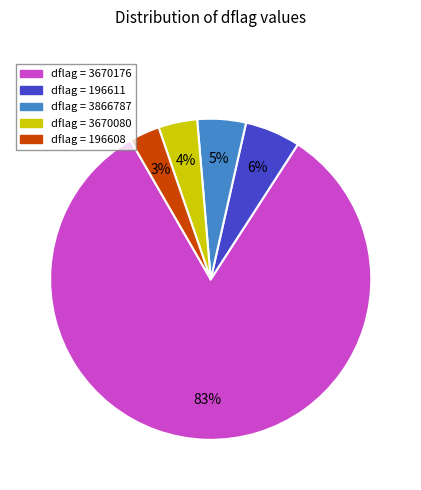

To the nearest percent, what is the average slice percentage?

20%